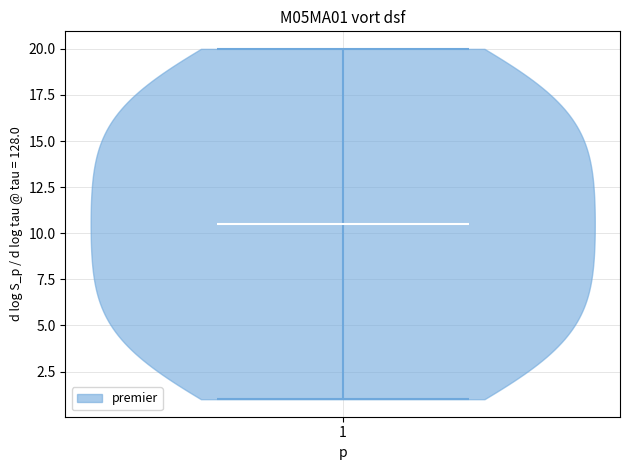

Read this violin plot against the y-axis: where its median line is, and the lowest and highest points the violin reaches. The values are not printed on the chart, so give them approximately, as read against the axis.

median line 10.5, lowest point 1.0, highest point 20.0